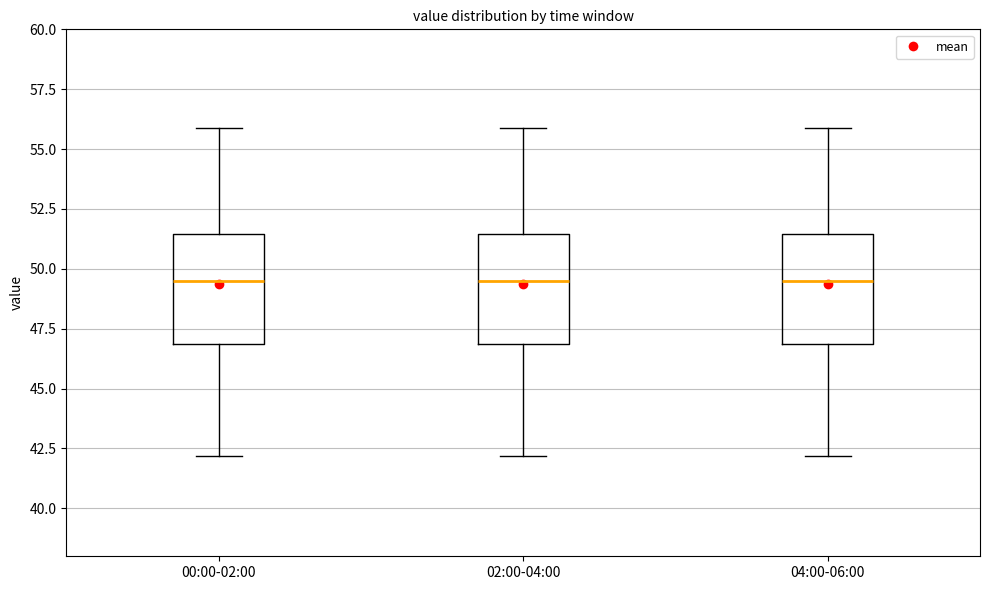

Reading left to right, read every box against the y-axis: the position of its median line, the range the box covers, and the ends of its whiskers. The values are not printed on the chart, so give them approximately, as read against the axis.

00:00-02:00: median 49.5, box 47.0 to 51.5, whiskers 42.0 to 56.0
02:00-04:00: median 49.5, box 47.0 to 51.5, whiskers 42.0 to 56.0
04:00-06:00: median 49.5, box 47.0 to 51.5, whiskers 42.0 to 56.0